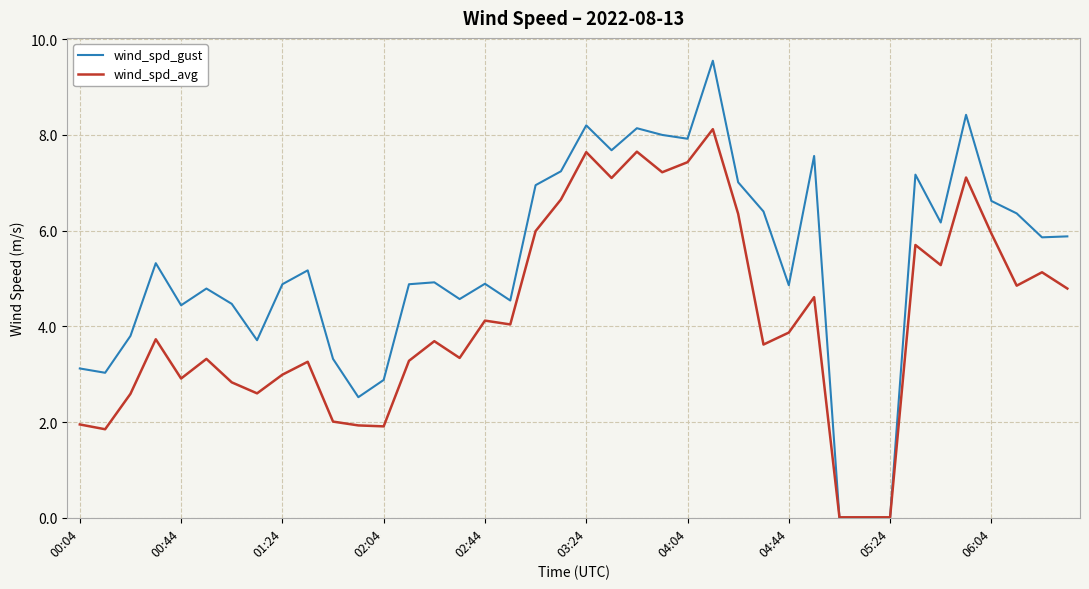

Rank the series by their maximum value, from highest to lowest.

wind_spd_gust, wind_spd_avg